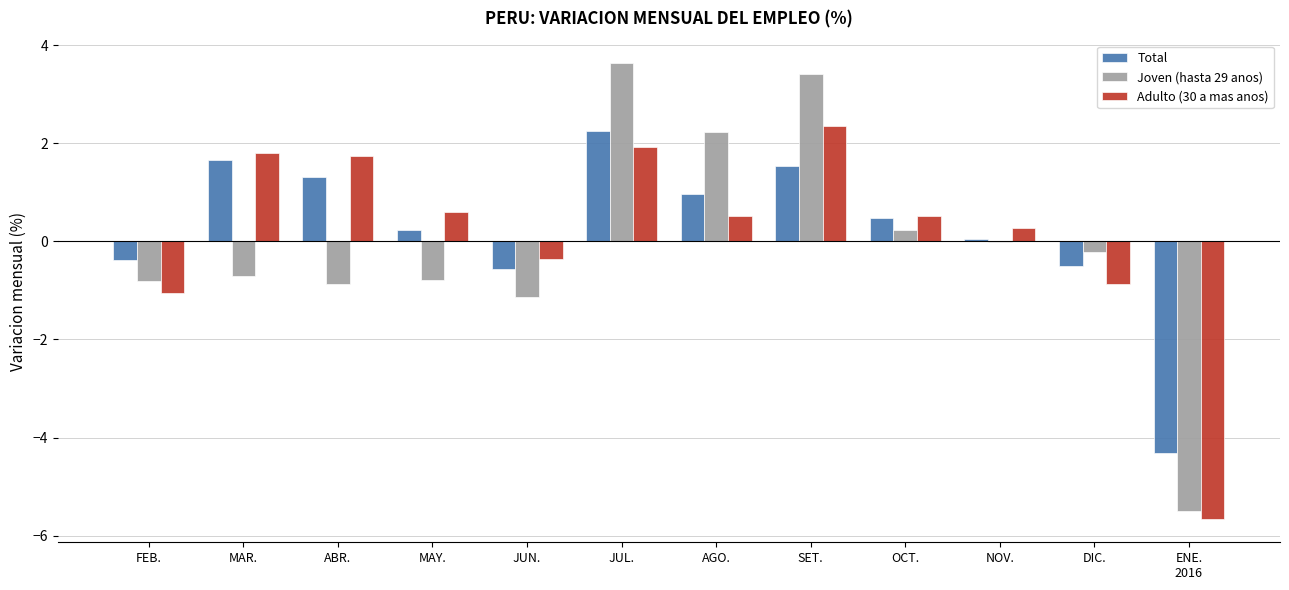

What is the maximum value for Total?

2.3